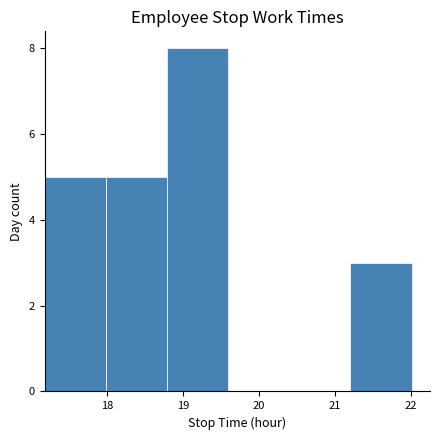

Reading left to right, list every bar in this chart as the range it spans on the x-axis followed by its height. Neither the bar edges nor the heights are printed on the chart, so give them approximately, as read against the axes.

17.2 to 18.0: 5
18.0 to 18.8: 5
18.8 to 19.6: 8
19.6 to 20.4: 0
20.4 to 21.2: 0
21.2 to 22.0: 3